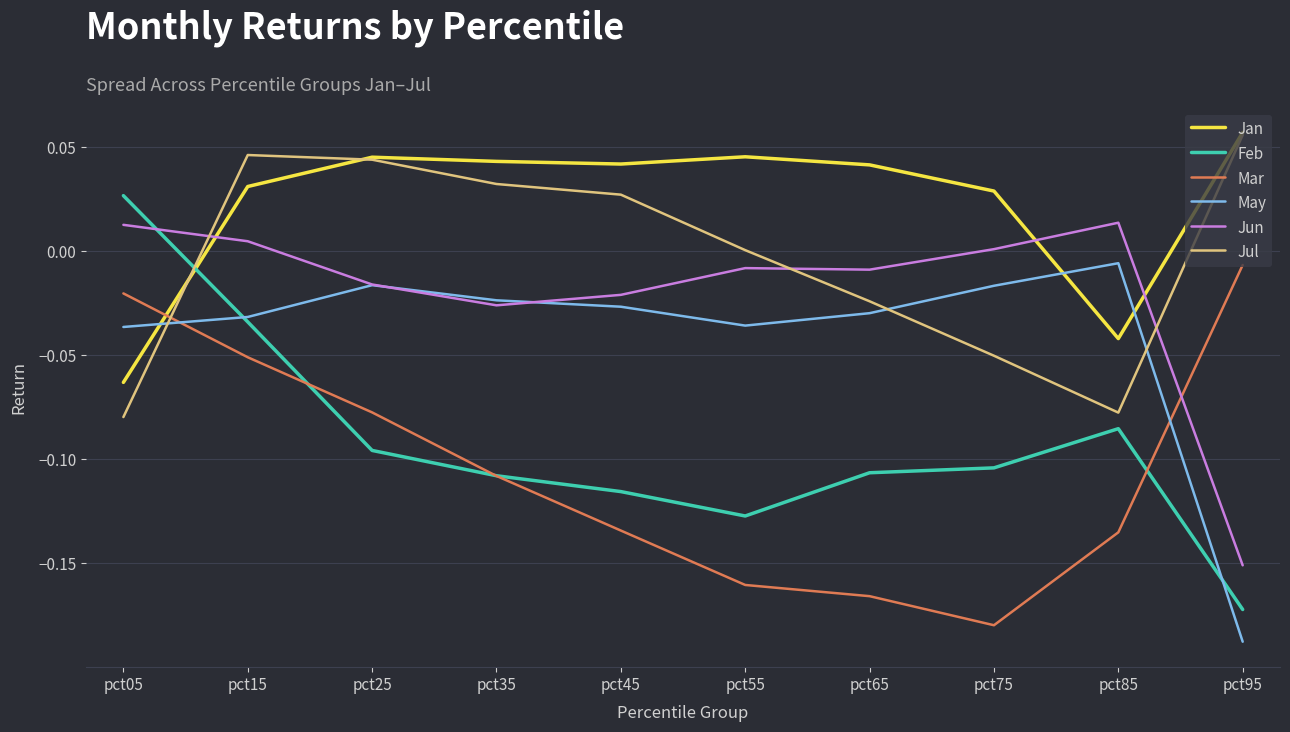

What is the difference between the Mar values at pct55 and pct95?

0.2